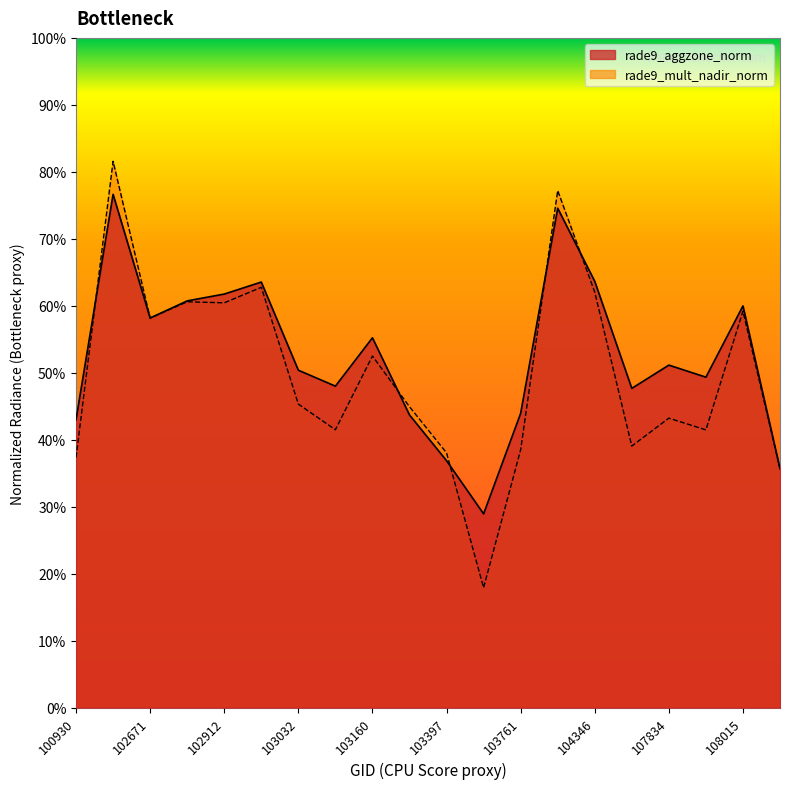

Is the value of rade9_mult_nadir_norm at 107834 greater than the value of rade9_aggzone_norm at 107834?

No